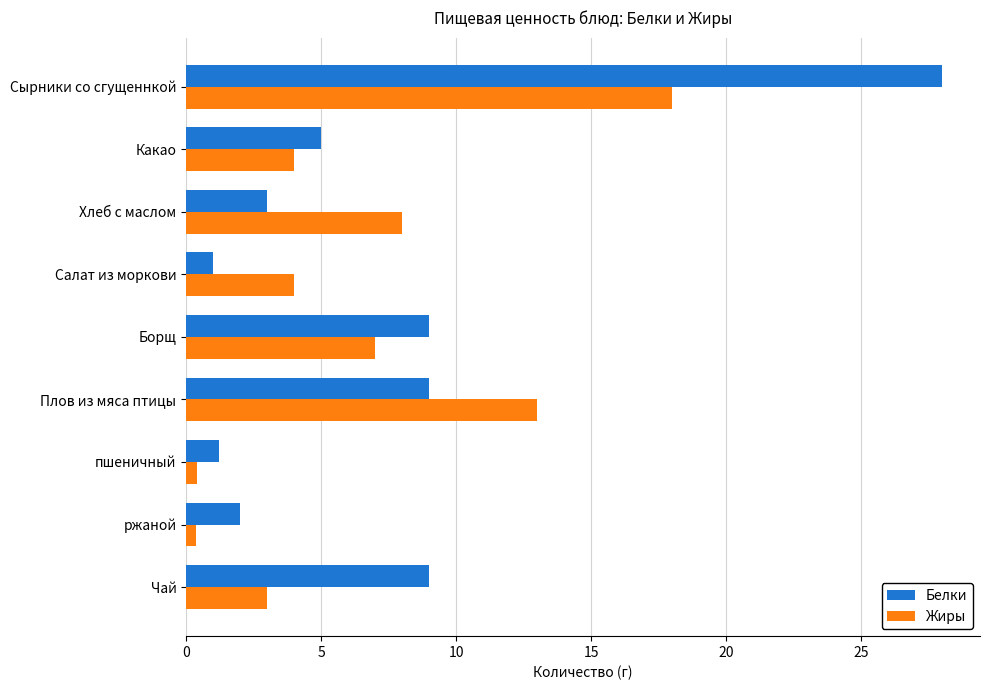

Is the value of Жиры at Хлеб с маслом greater than the value of Белки at Плов из мяса птицы?

No